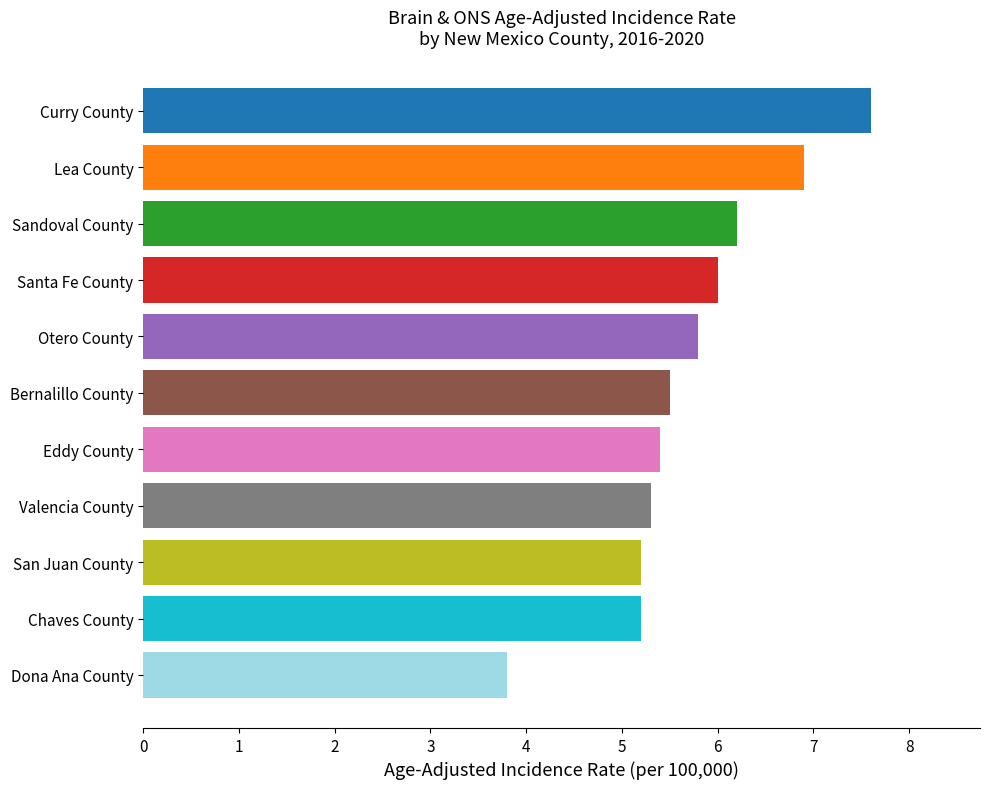

What is the average value?

5.7